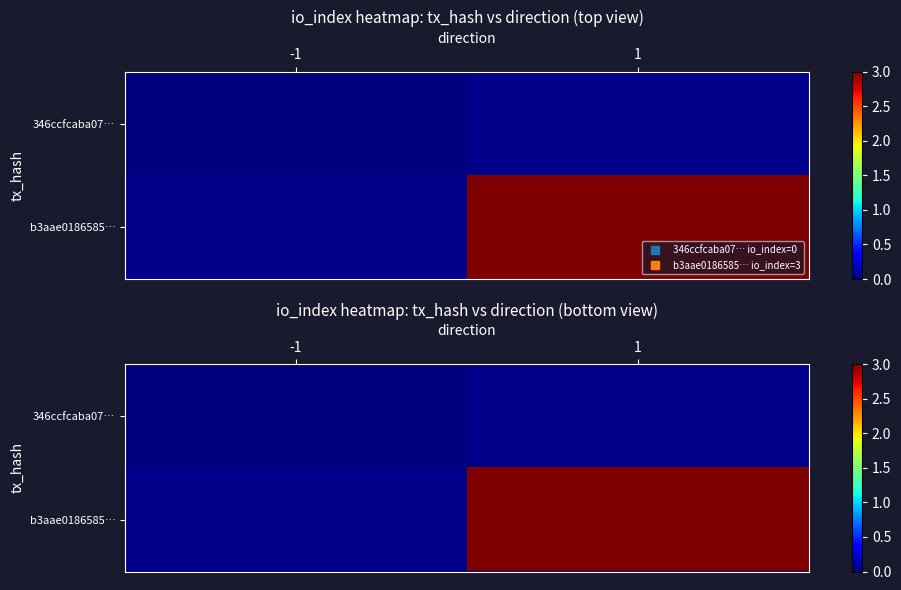

List the labels in order of 346ccfcaba07… value, largest first.

-1, 1